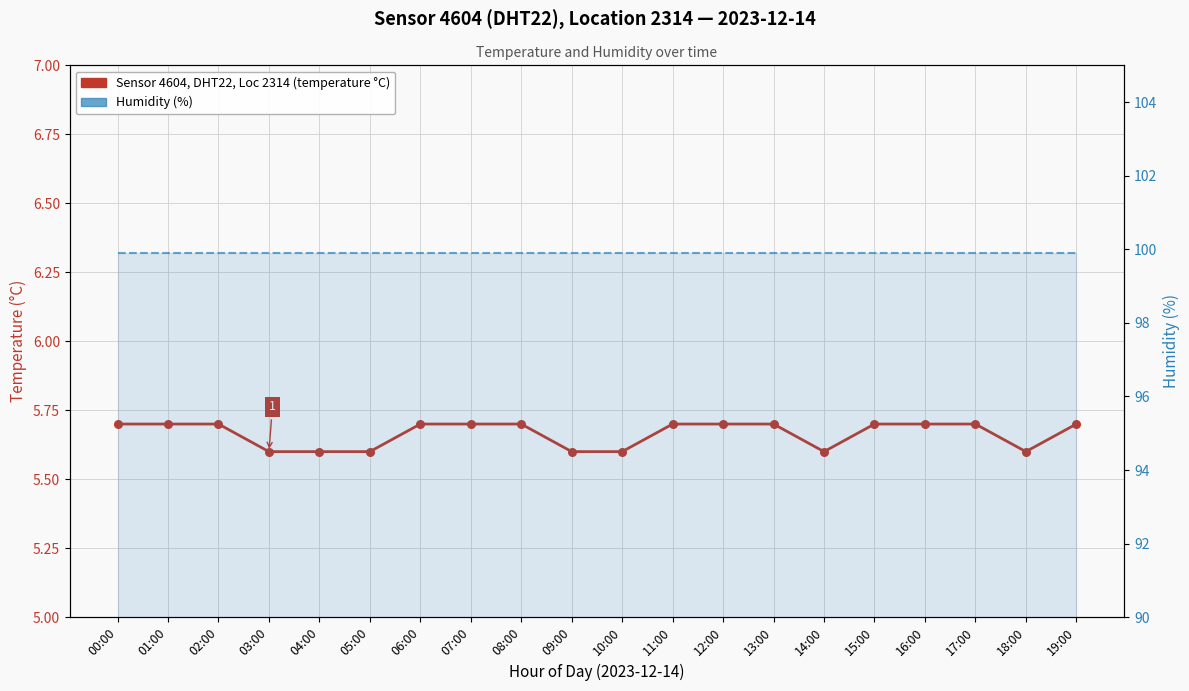

At how many categories does at least one series exceed 86?

20